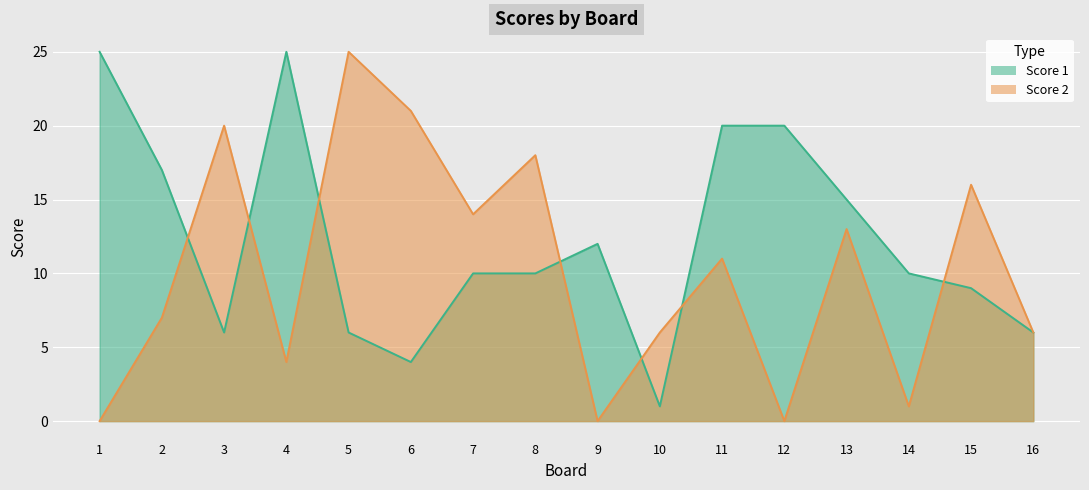

True or false: Score 1 has a value of 12 at 9.

True